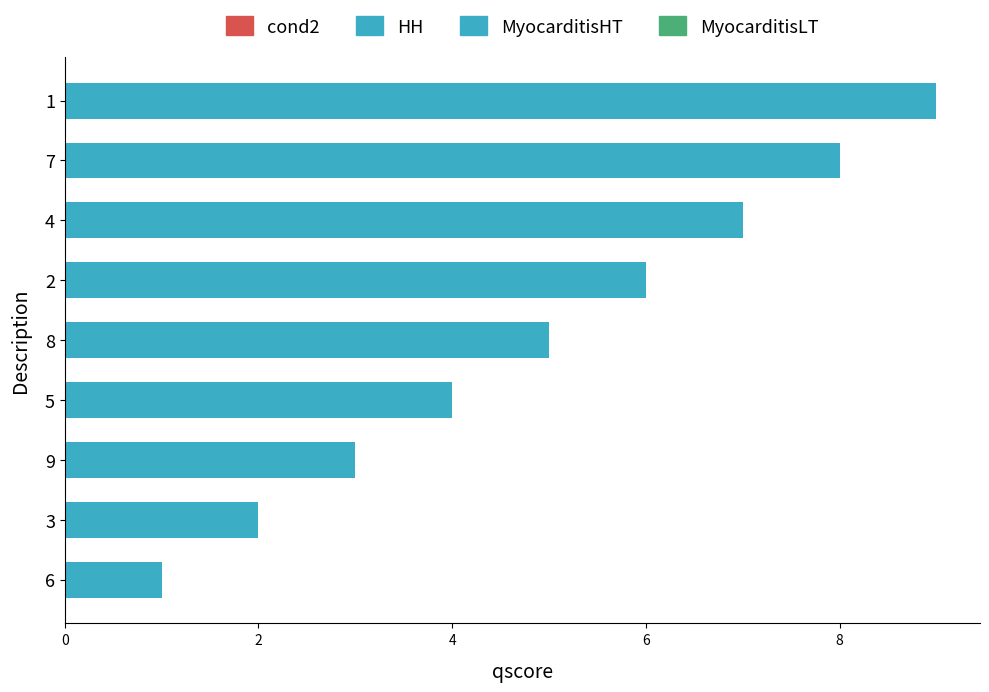

Reading bottom to top, transcribe all the data shown in this chart.

1	2	3	4	5	6	7	8	9